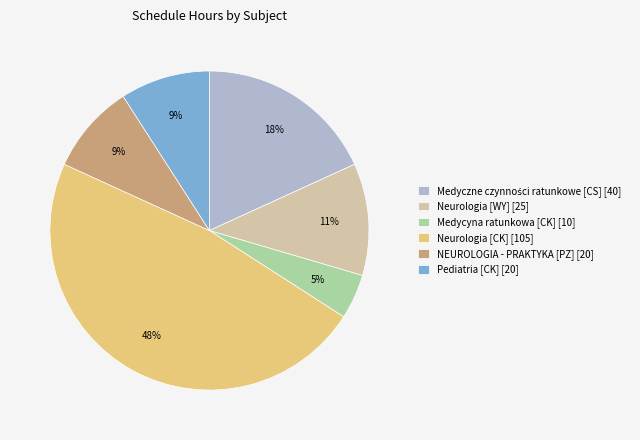

Which category has the biggest portion of the pie?

Neurologia [CK] [105]